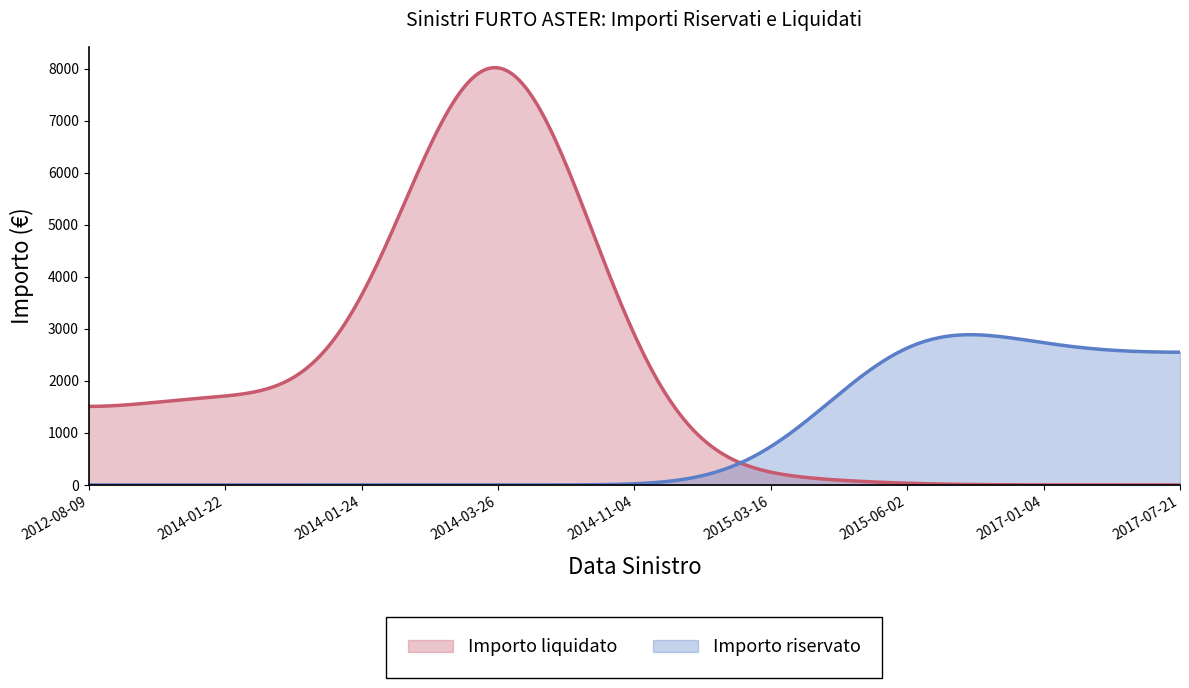

Where is Importo riservato nearest to the value 1797?

2017-01-04